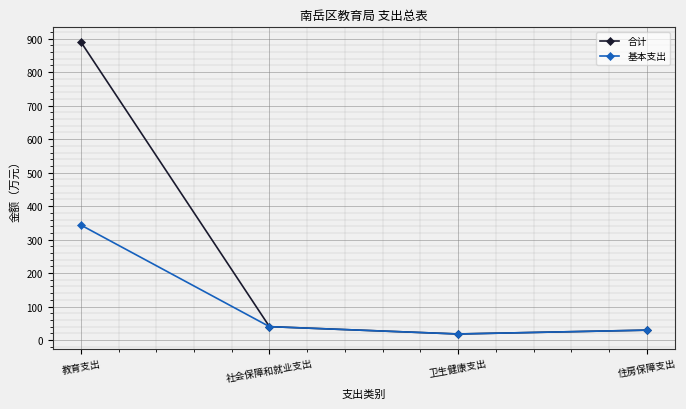

Reading right to left, what are all the values shown in this chart?

合计: 29.7	18.2	40.1	890.3
基本支出: 29.7	18.2	40.1	343.5